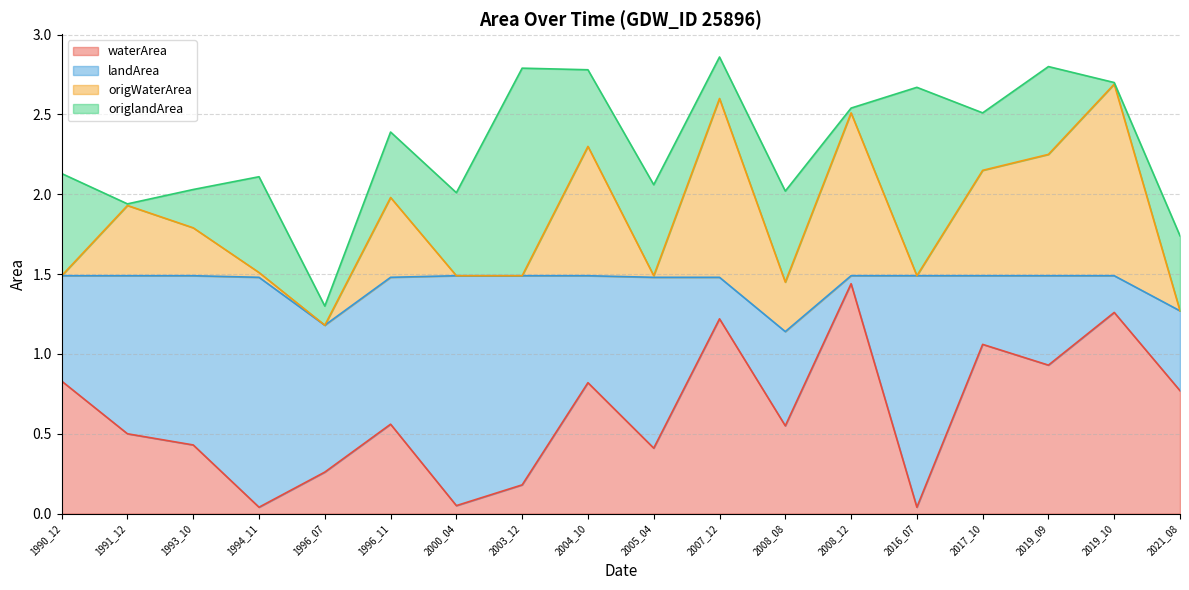

What is the total value across all series at 1993_10?

2.0